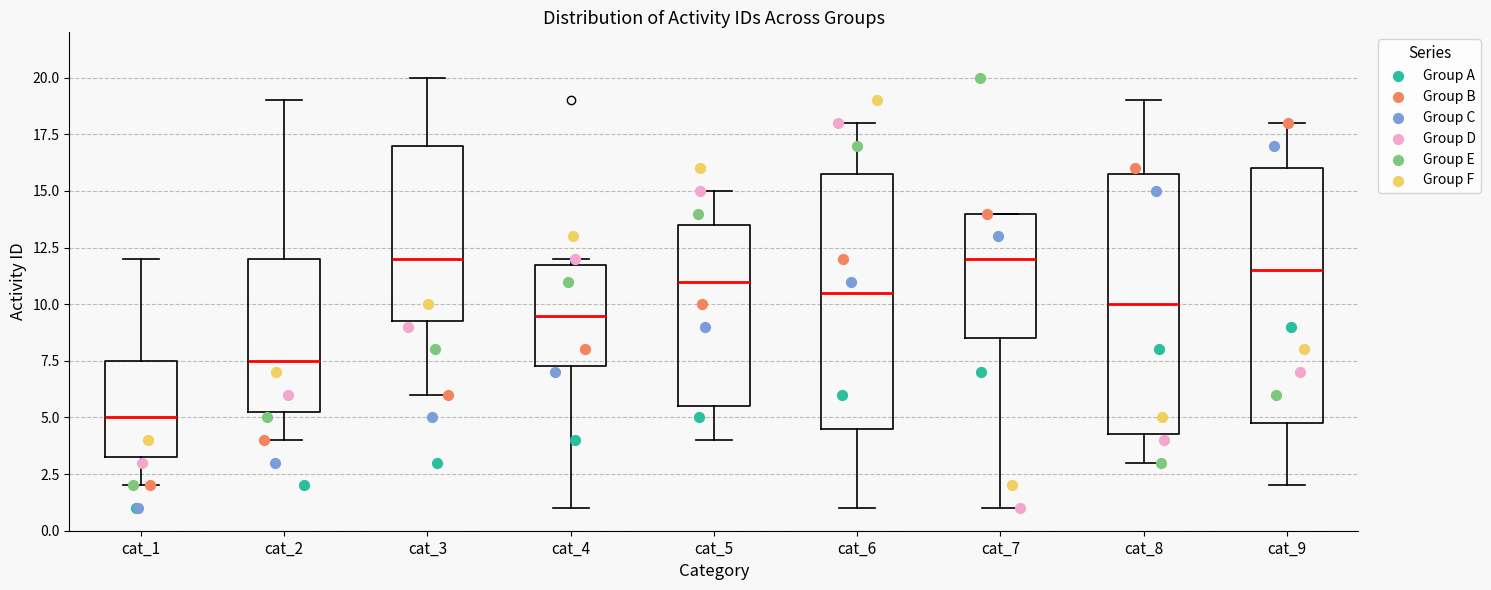

Reading left to right, transcribe this box plot: for each box, give where its median line is, the range the box spans, and where its two whiskers end, as read against the y-axis. The values are not printed on the chart, so give them approximately, as read against the axis.

cat_1: median 5.0, box 3.5 to 7.5, whiskers 2.0 to 12.0
cat_2: median 7.5, box 5.5 to 12.0, whiskers 4.0 to 19.0
cat_3: median 12.0, box 9.5 to 17.0, whiskers 6.0 to 20.0
cat_4: median 9.5, box 7.5 to 12.0, whiskers 1.0 to 12.0 (just above the box's upper edge)
cat_5: median 11.0, box 5.5 to 13.5, whiskers 4.0 to 15.0
cat_6: median 10.5, box 4.5 to 16.0, whiskers 1.0 to 18.0
cat_7: median 12.0, box 8.5 to 14.0, whiskers 1.0 to 14.0
cat_8: median 10.0, box 4.5 to 16.0, whiskers 3.0 to 19.0
cat_9: median 11.5, box 5.0 to 16.0, whiskers 2.0 to 18.0